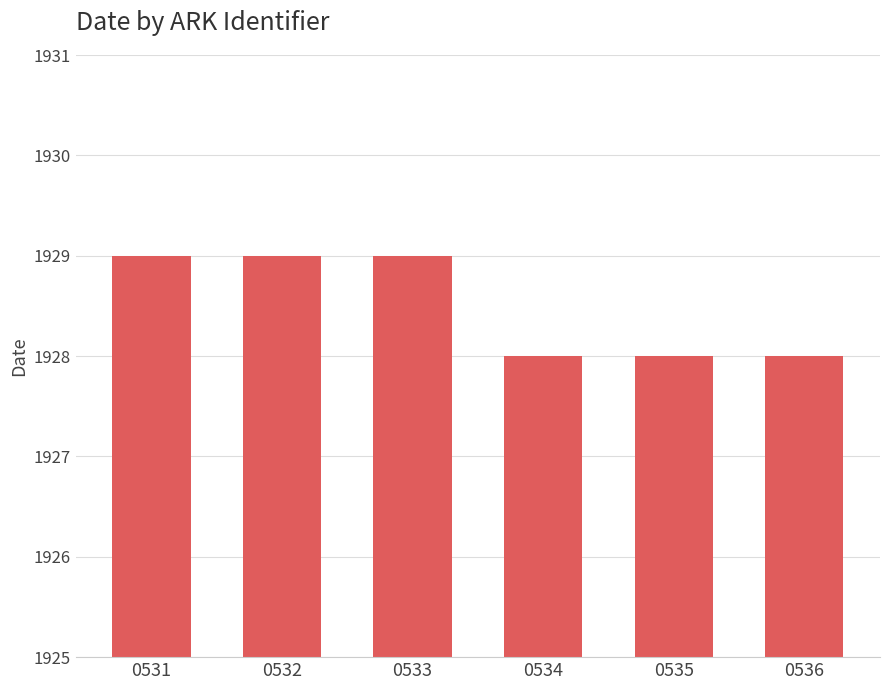

Which has a higher value, 0535 or 0531?

0531